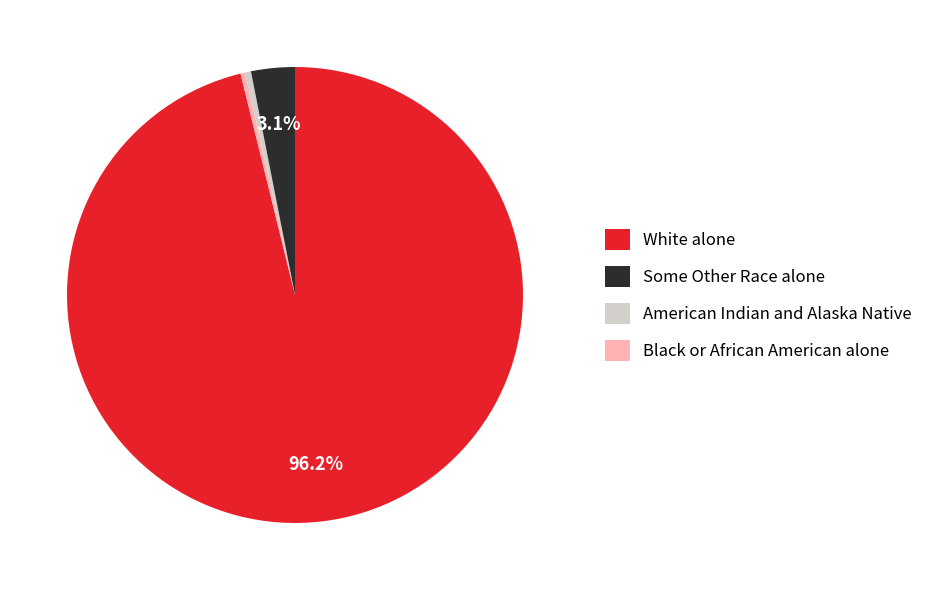

Is the sum of American Indian and Alaska Native and White alone greater than half?

Yes